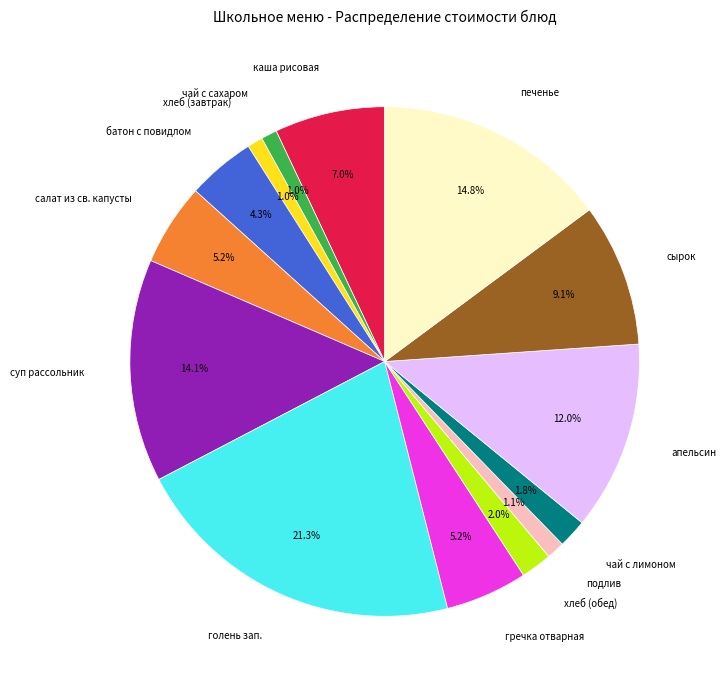

Is it true that печенье is 15% of the pie?

True